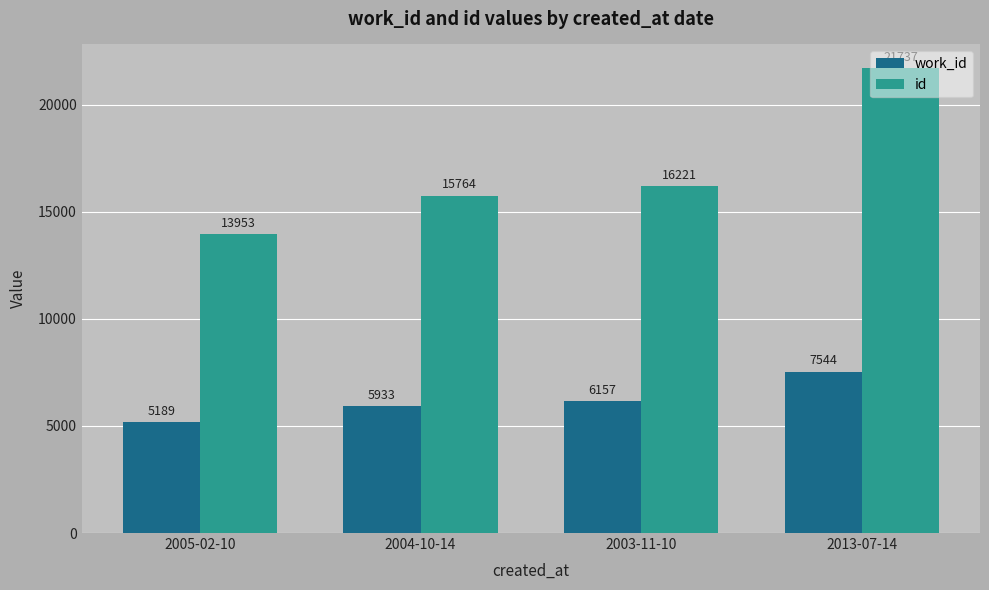

List the series in order of their peak value, highest first.

id, work_id